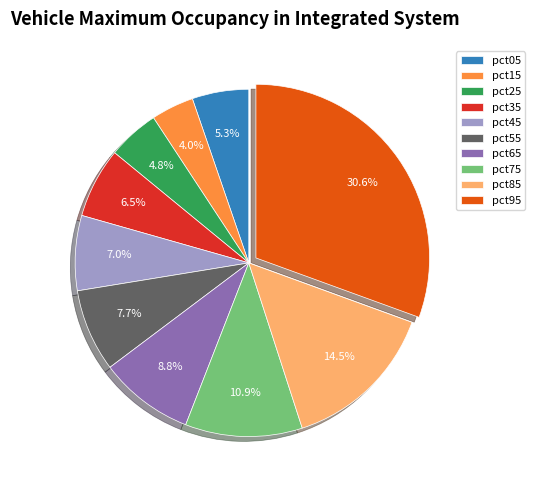

To the nearest percent, what percentage of the pie is pct65?

9%